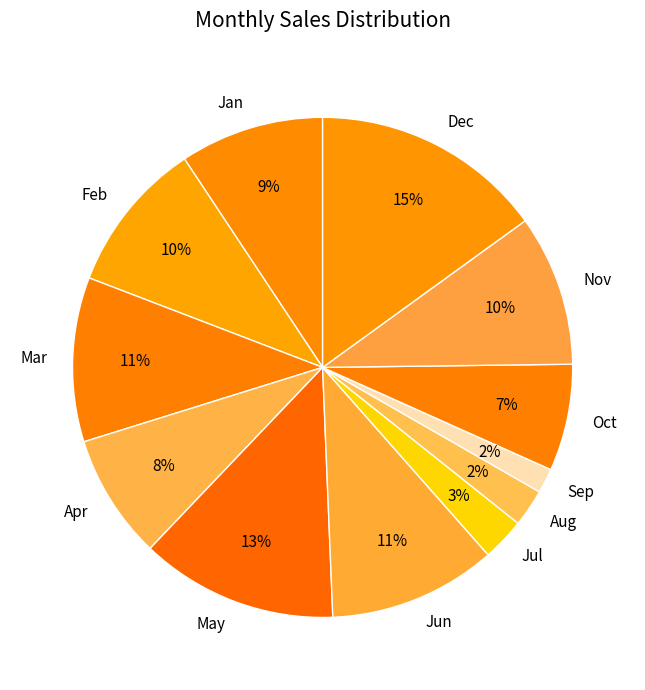

The Nov slice represents 15% of the pie. True or false?

False